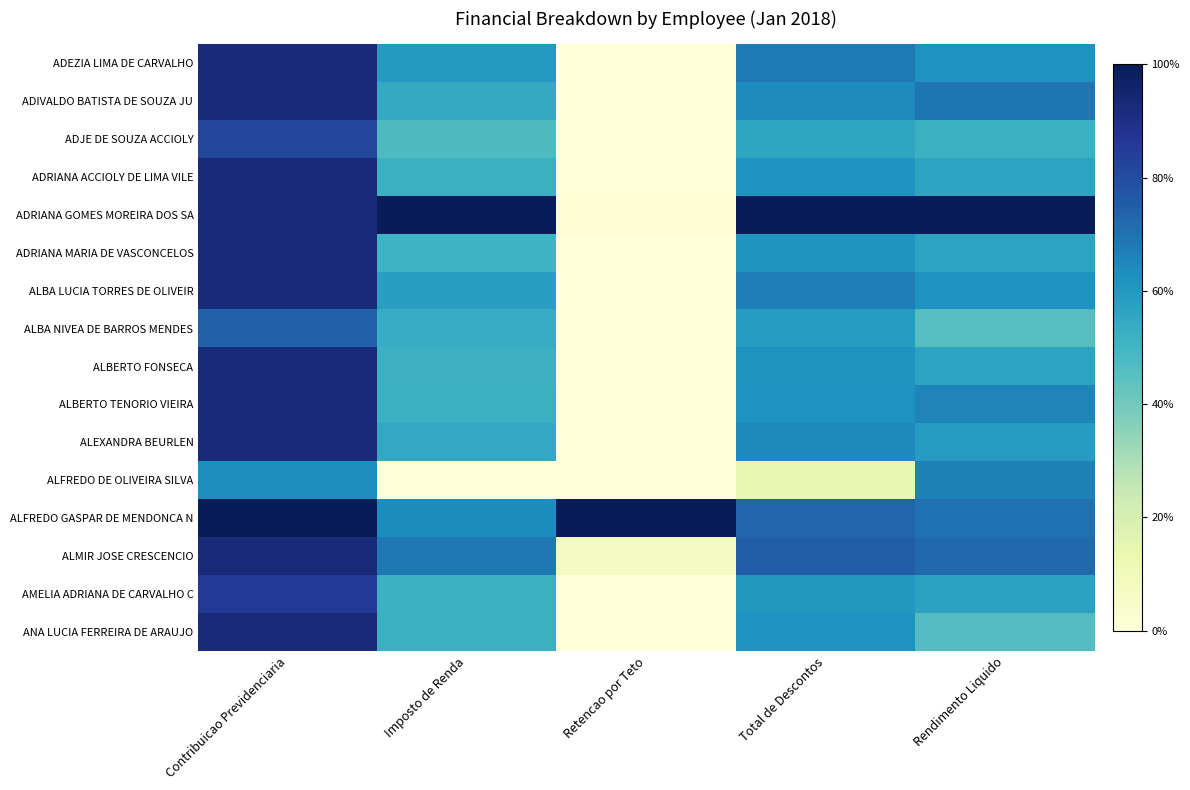

Reading left to right, what are all the values shown in this chart?

ADEZIA LIMA DE CARVALHO: Contribuicao Previdenciaria=92.5	Imposto de Renda=59.7	Retencao por Teto=0.0	Total de Descontos=68.2	Rendimento Liquido=62.1
ADIVALDO BATISTA DE SOUZA JU: Contribuicao Previdenciaria=92.5	Imposto de Renda=54.2	Retencao por Teto=0.0	Total de Descontos=63.8	Rendimento Liquido=68.8
ADJE DE SOUZA ACCIOLY: Contribuicao Previdenciaria=81.5	Imposto de Renda=47.1	Retencao por Teto=0.0	Total de Descontos=55.7	Rendimento Liquido=51.8
ADRIANA ACCIOLY DE LIMA VILE: Contribuicao Previdenciaria=92.5	Imposto de Renda=51.7	Retencao por Teto=0.0	Total de Descontos=61.9	Rendimento Liquido=56.3
ADRIANA GOMES MOREIRA DOS SA: Contribuicao Previdenciaria=92.5	Imposto de Renda=100.0	Retencao por Teto=2.1	Total de Descontos=100.0	Rendimento Liquido=100.0
ADRIANA MARIA DE VASCONCELOS: Contribuicao Previdenciaria=92.5	Imposto de Renda=50.8	Retencao por Teto=0.0	Total de Descontos=61.2	Rendimento Liquido=56.6
ALBA LUCIA TORRES DE OLIVEIR: Contribuicao Previdenciaria=92.5	Imposto de Renda=58.2	Retencao por Teto=0.0	Total de Descontos=67.0	Rendimento Liquido=61.8
ALBA NIVEA DE BARROS MENDES: Contribuicao Previdenciaria=74.0	Imposto de Renda=53.2	Retencao por Teto=0.0	Total de Descontos=58.8	Rendimento Liquido=45.4
ALBERTO FONSECA: Contribuicao Previdenciaria=92.5	Imposto de Renda=51.3	Retencao por Teto=0.0	Total de Descontos=61.5	Rendimento Liquido=56.5
ALBERTO TENORIO VIEIRA: Contribuicao Previdenciaria=92.5	Imposto de Renda=51.7	Retencao por Teto=0.0	Total de Descontos=61.9	Rendimento Liquido=65.5
ALEXANDRA BEURLEN: Contribuicao Previdenciaria=92.5	Imposto de Renda=54.6	Retencao por Teto=0.0	Total de Descontos=64.2	Rendimento Liquido=58.8
ALFREDO DE OLIVEIRA SILVA: Contribuicao Previdenciaria=62.9	Imposto de Renda=0.0	Retencao por Teto=0.0	Total de Descontos=14.3	Rendimento Liquido=66.1
ALFREDO GASPAR DE MENDONCA N: Contribuicao Previdenciaria=100.0	Imposto de Renda=63.4	Retencao por Teto=100.0	Total de Descontos=72.8	Rendimento Liquido=70.3
ALMIR JOSE CRESCENCIO: Contribuicao Previdenciaria=92.5	Imposto de Renda=68.4	Retencao por Teto=7.3	Total de Descontos=75.1	Rendimento Liquido=72.0
AMELIA ADRIANA DE CARVALHO C: Contribuicao Previdenciaria=85.6	Imposto de Renda=51.8	Retencao por Teto=0.0	Total de Descontos=60.4	Rendimento Liquido=56.9
ANA LUCIA FERREIRA DE ARAUJO: Contribuicao Previdenciaria=92.5	Imposto de Renda=51.7	Retencao por Teto=0.0	Total de Descontos=61.9	Rendimento Liquido=46.1